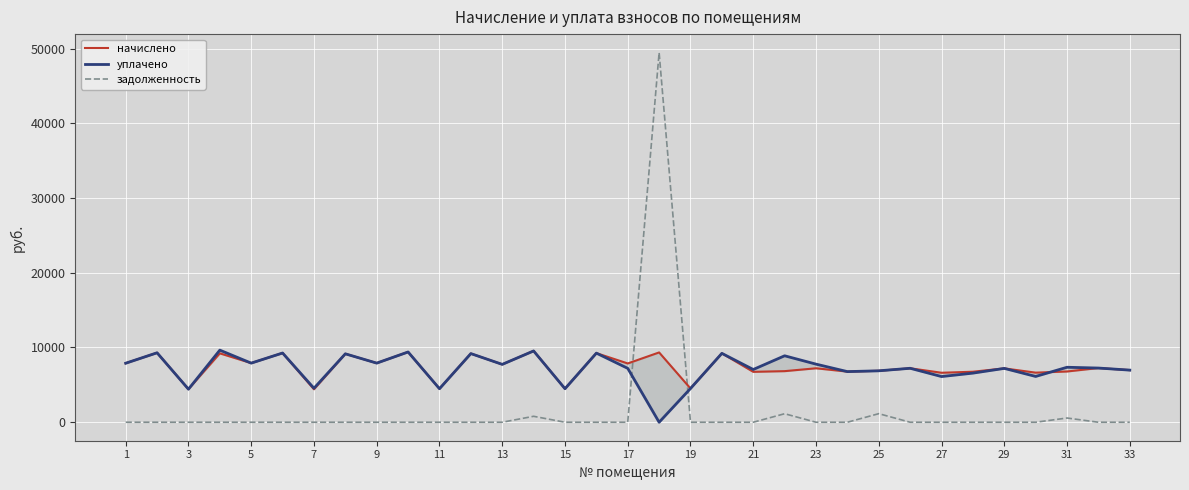

What is the maximum value for задолженность?

49453.1